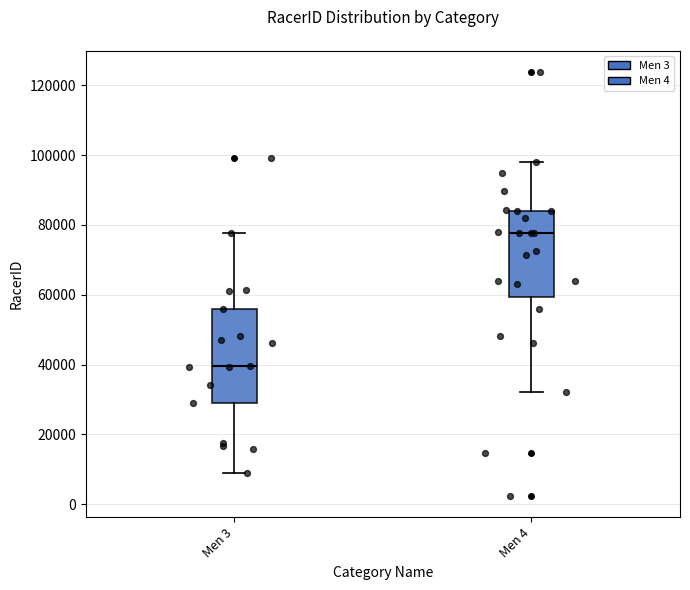

Which box's median line is the highest?

Men 4